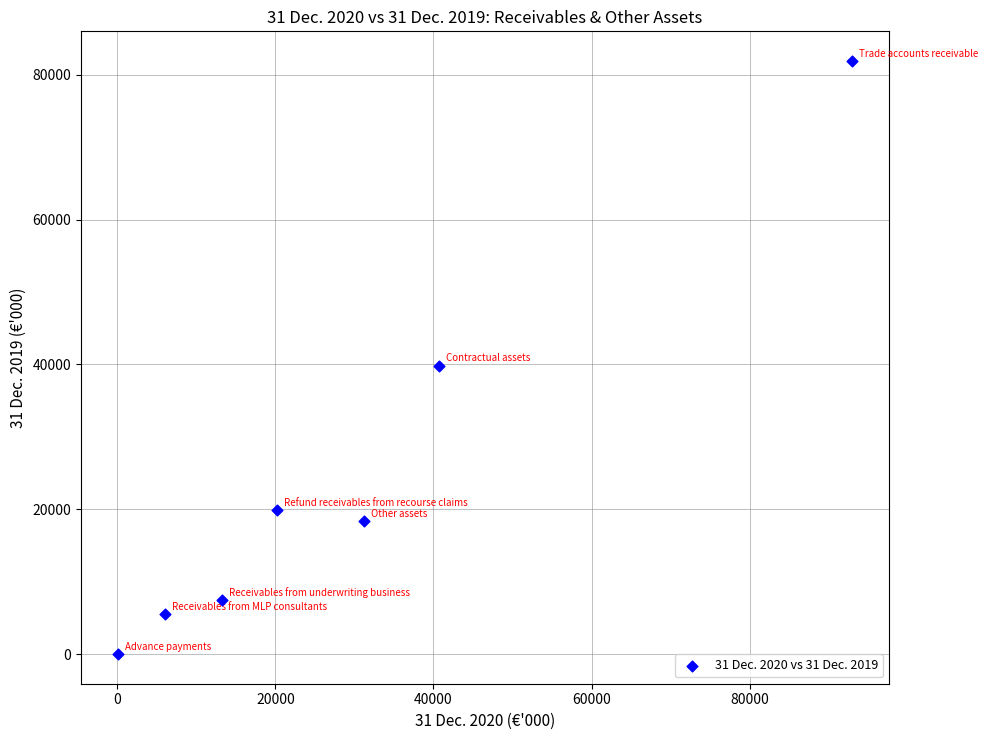

What is the average X value?

29199